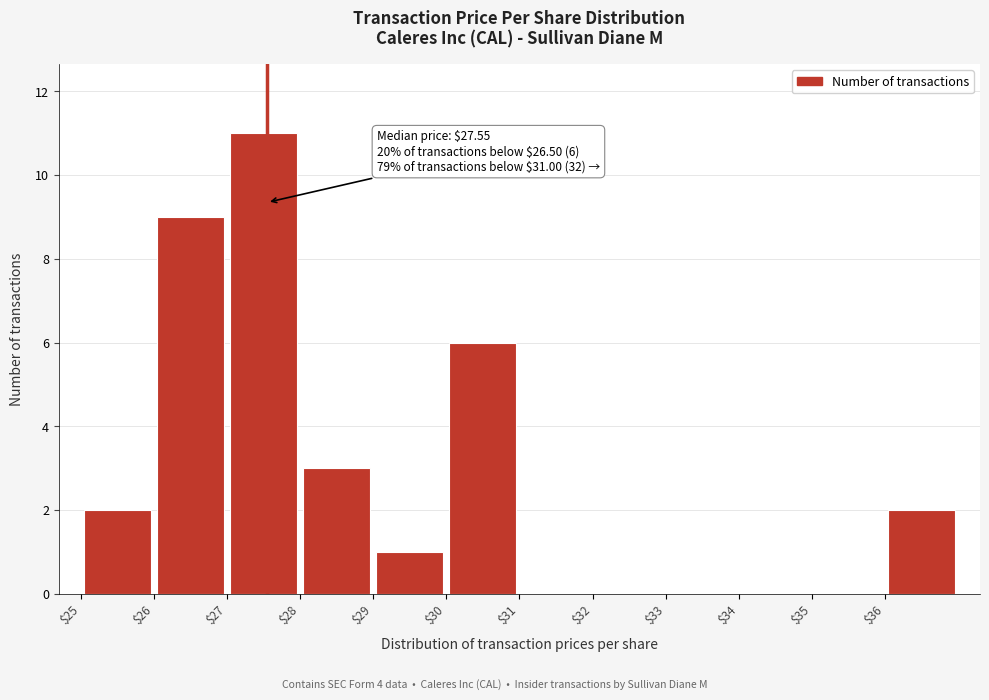

Which range on the x-axis has the tallest bar?

27 to 28